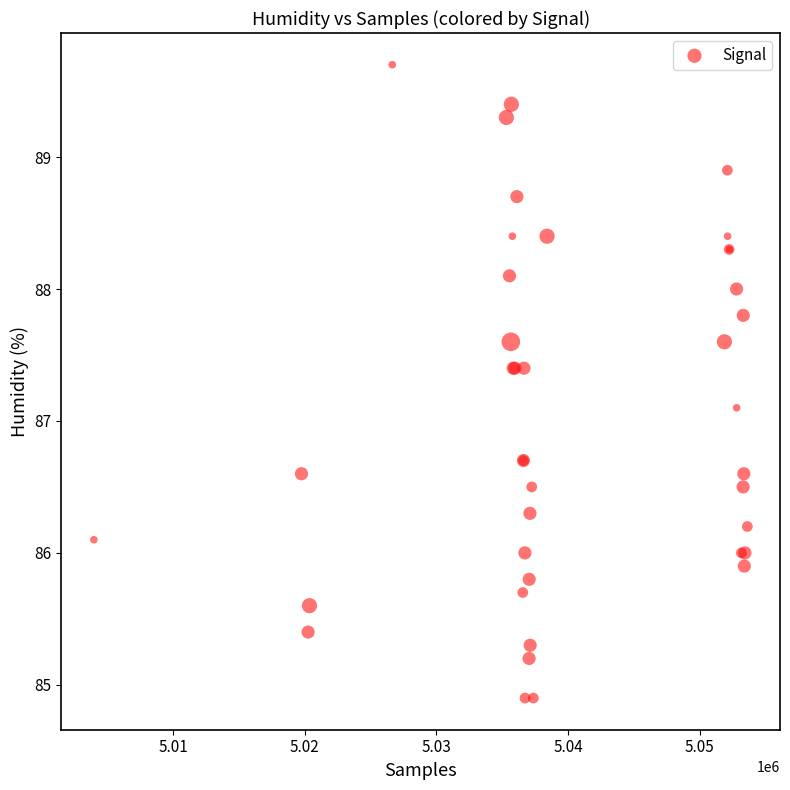

What Y value in the scatter plot is closest to 87?

87.1